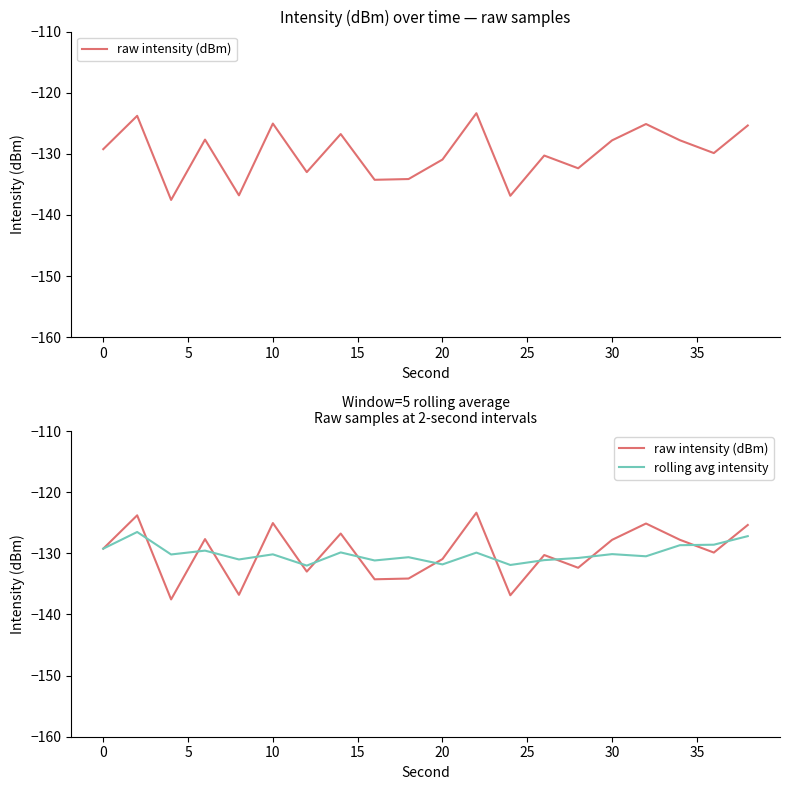

How many lines are shown in the chart?

2